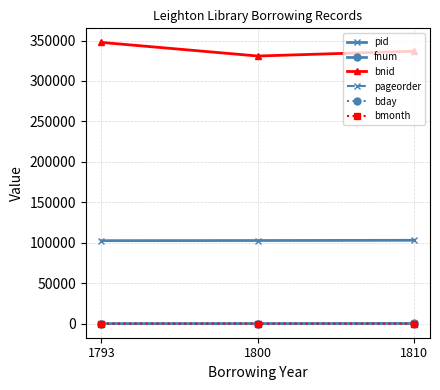

Is the value of fnum at 1793 greater than the value of pid at 1800?

No